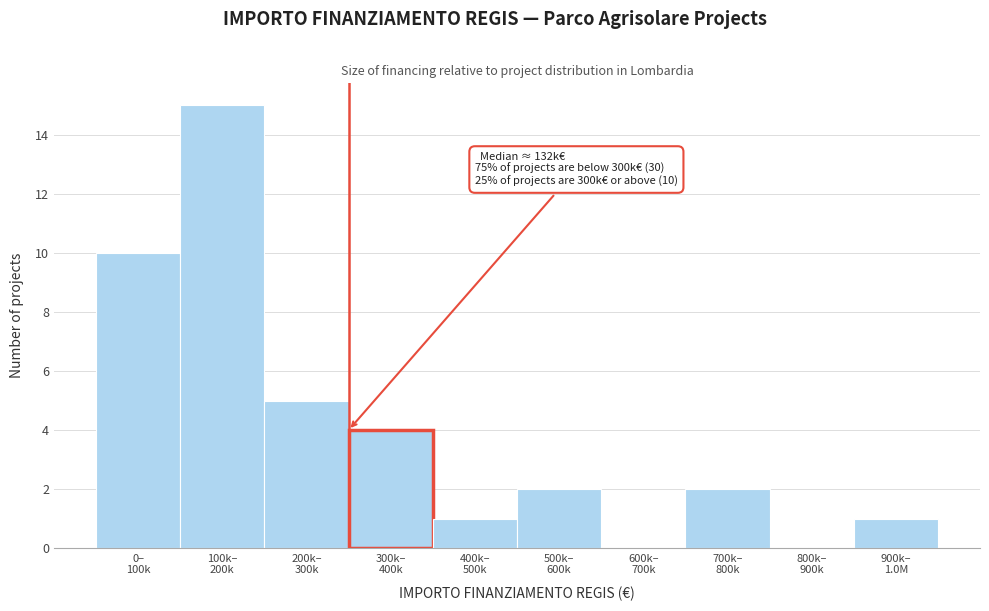

What is the sum of all values?

40